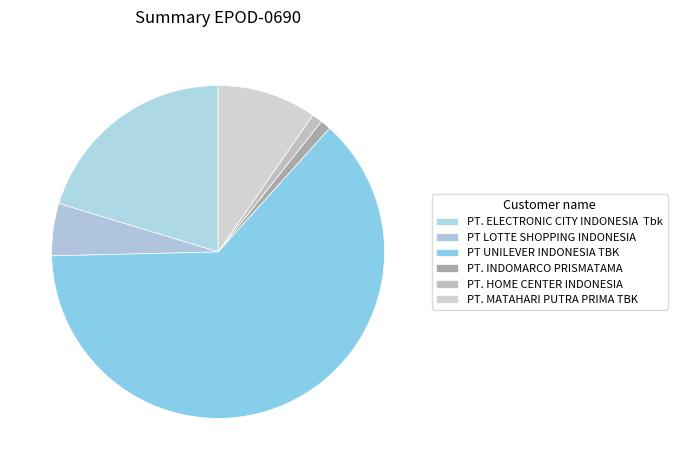

How many segments does this pie chart have?

6